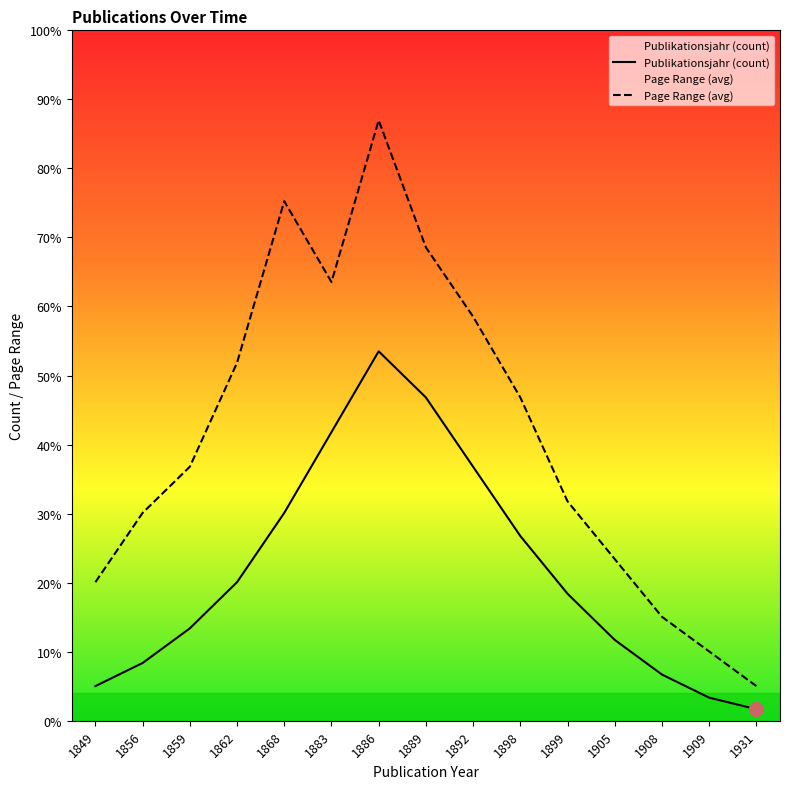

True or false: Page Range (avg) and Publikationsjahr (count) cross at least once.

False